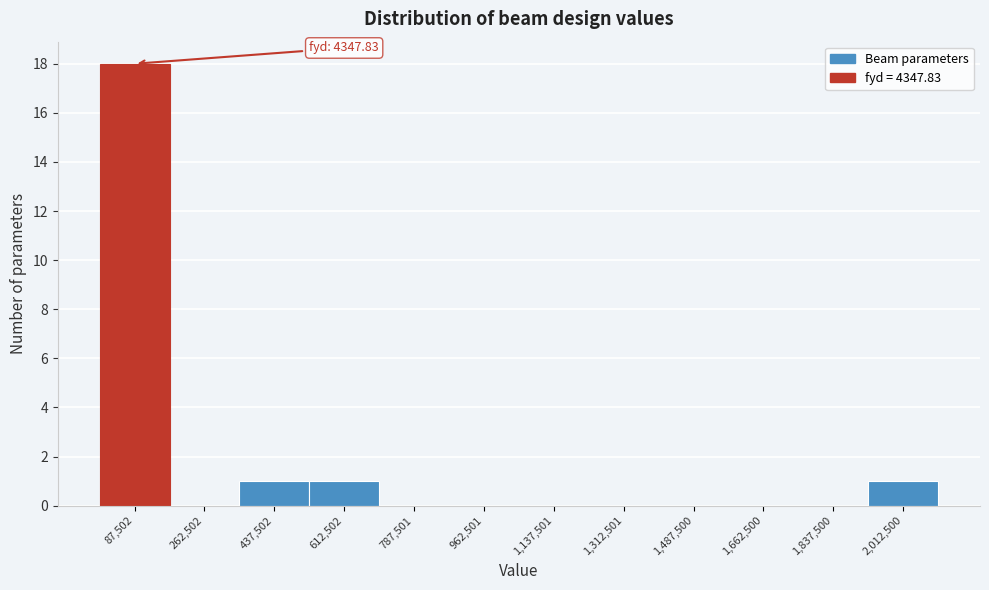

Which range on the x-axis has the tallest bar?

0 to 180000